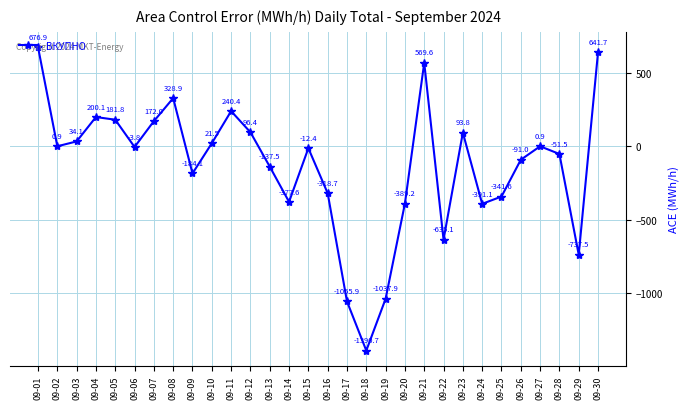

What is the value of the 6th point from the left?

-3.8